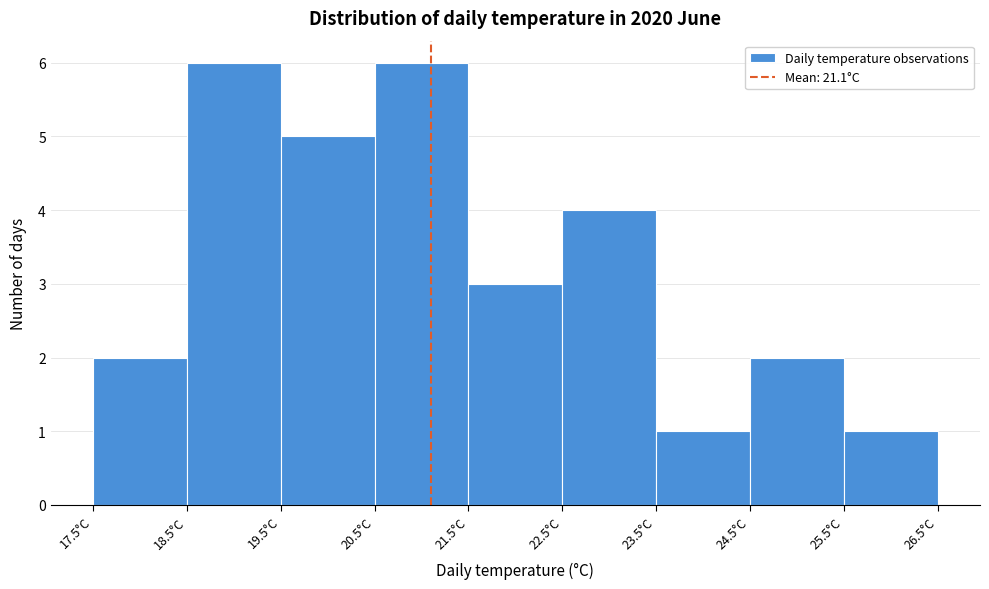

What is the height of the bar covering 18.5 to 19.5 on the x-axis? The values are not printed on the chart, so give them approximately, as read against the axis.

6